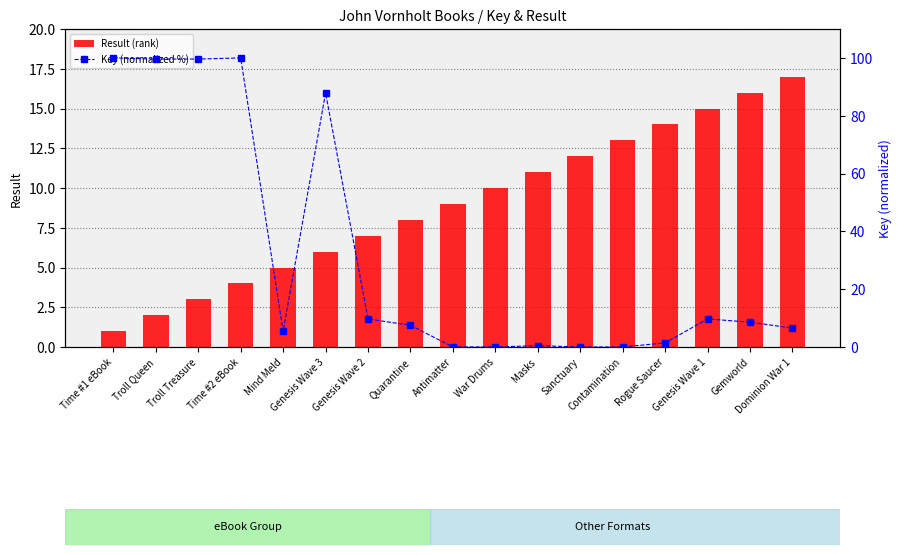

Reading left to right, transcribe all the data shown in this chart.

Result (rank): 1.0	2.0	3.0	4.0	5.0	6.0	7.0	8.0	9.0	10.0	11.0	12.0	13.0	14.0	15.0	16.0	17.0
Key (normalized %): 100.0	99.6	99.6	100.0	5.4	87.9	9.7	7.5	0.0	0.0	0.5	0.0	0.0	1.4	9.7	8.6	6.5